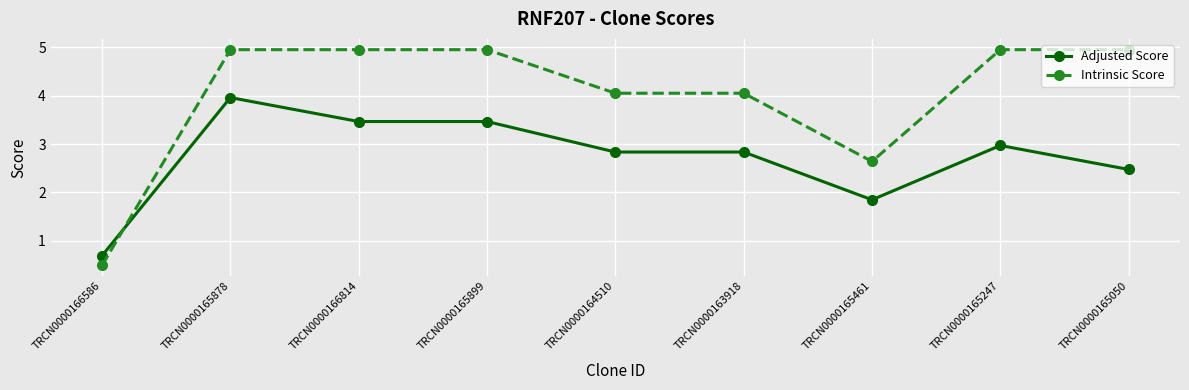

Where is Adjusted Score nearest to the value 2?

TRCN0000165461